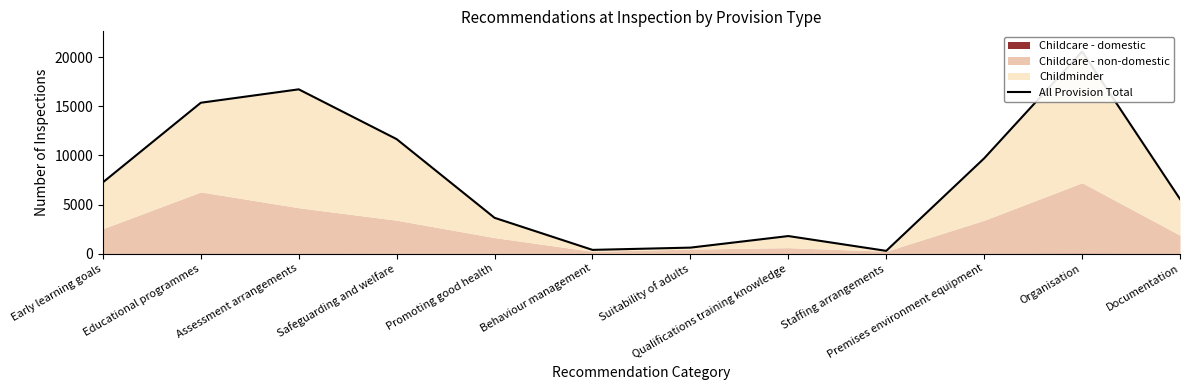

What is the difference between the maximum and minimum values?

20332